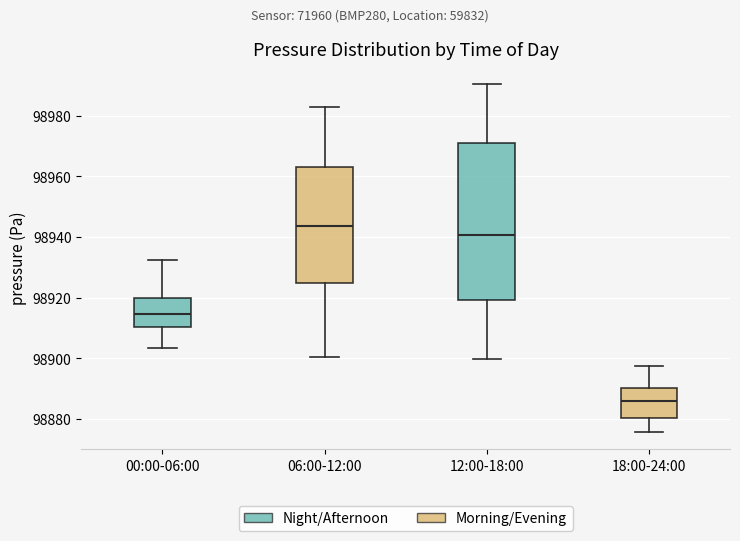

Comparing the boxes themselves (not the whiskers), which one is the tallest?

12:00-18:00